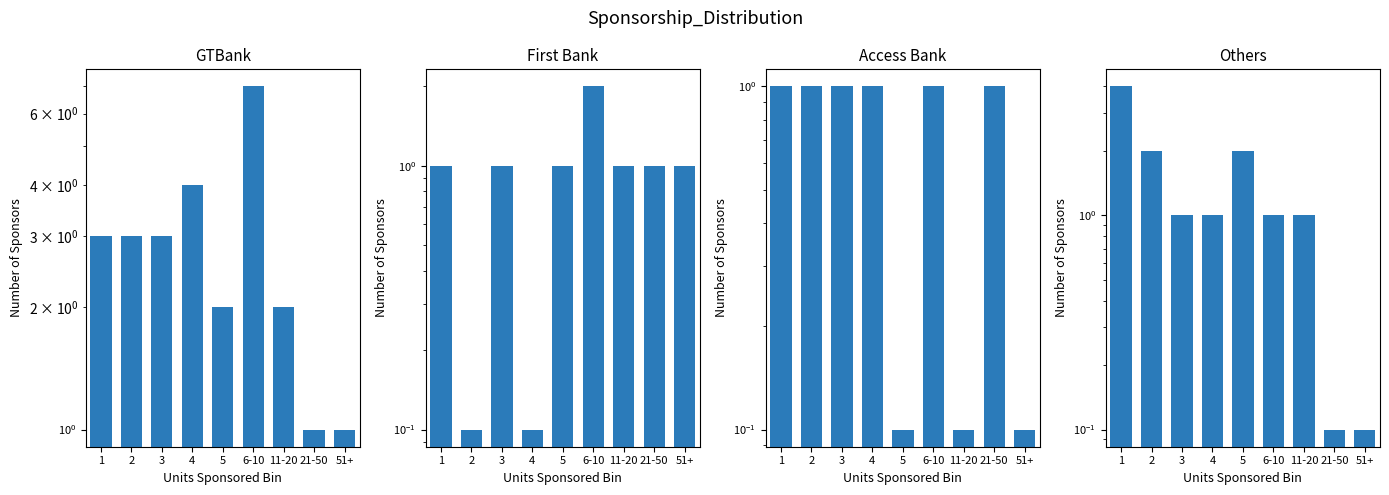

List the labels in order of First Bank value, smallest first.

2, 4, 1, 3, 5, 11-20, 21-50, 51+, 6-10